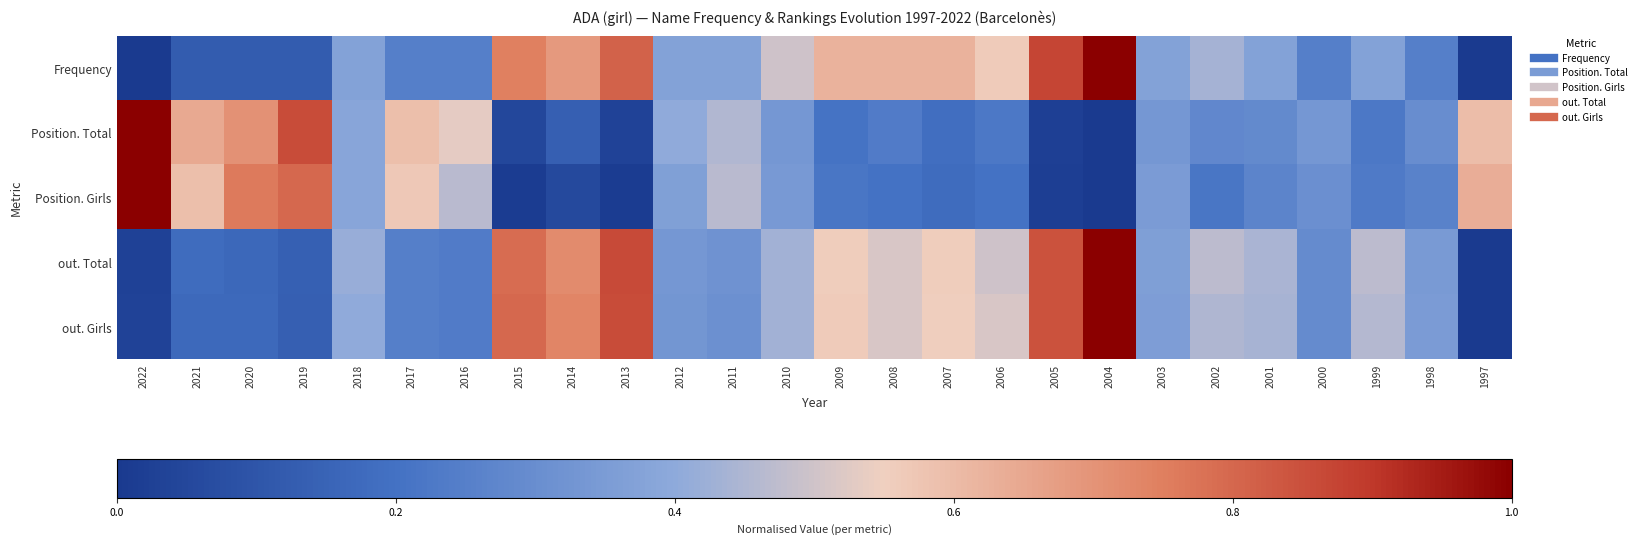

Which series changed the most between 2010 and 2005?

out. Total